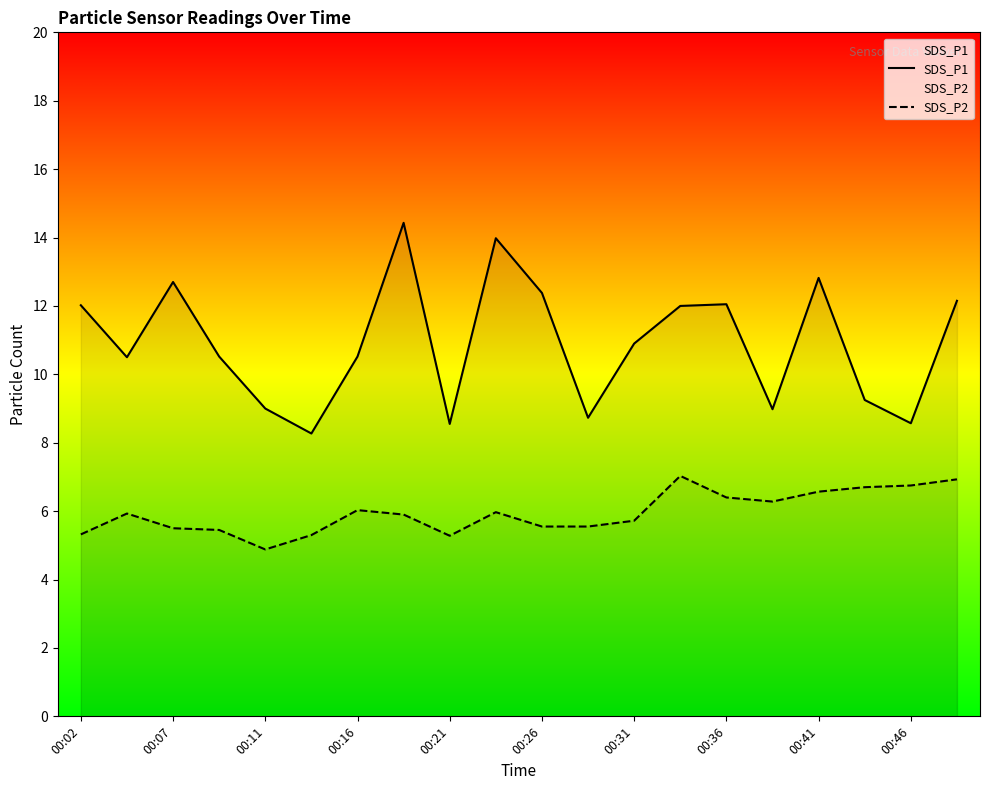

What is the minimum value shown in the chart?

4.9